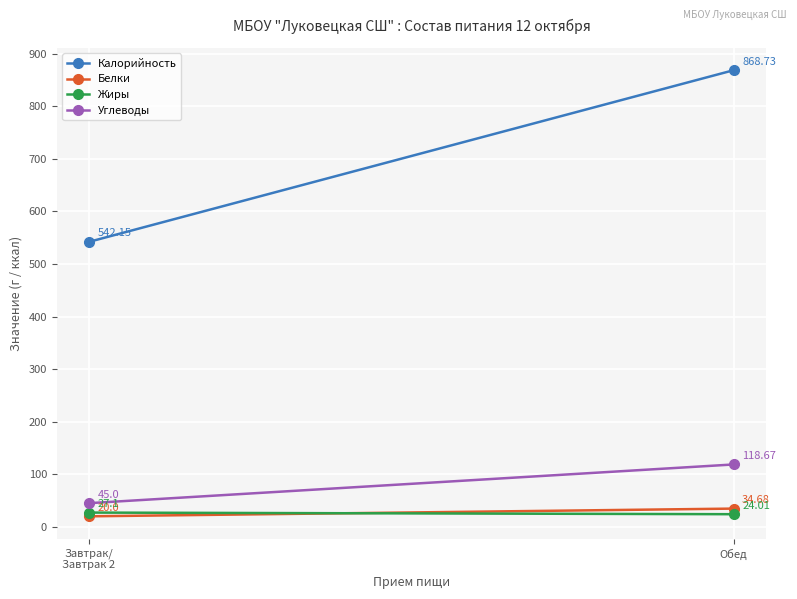

Which series has the largest total across all categories?

Калорийность